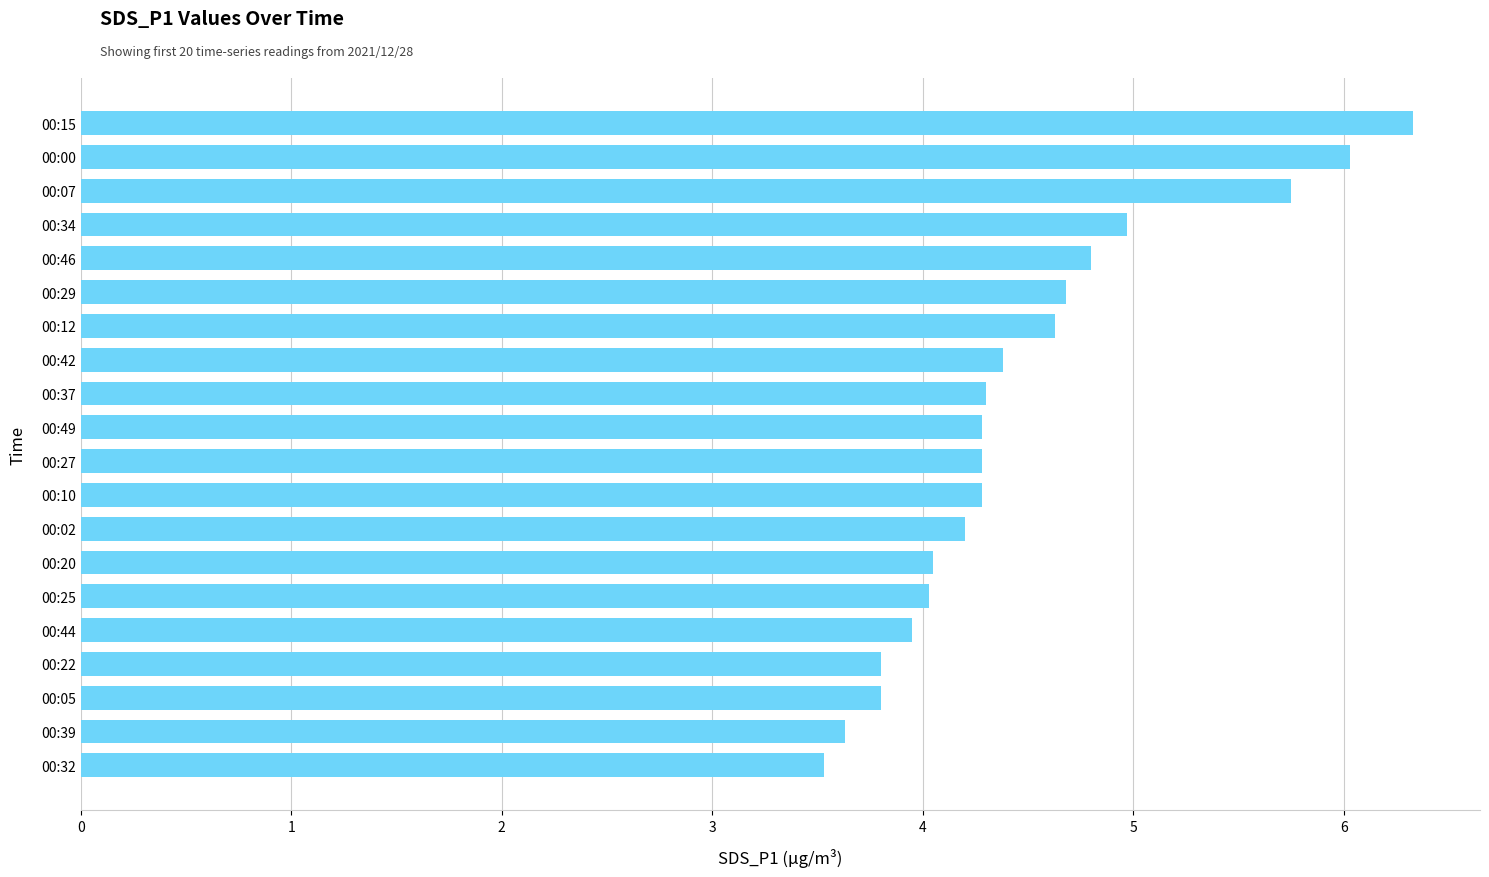

What is the ratio of the value at 00:00 to the value at 00:25?

1.5